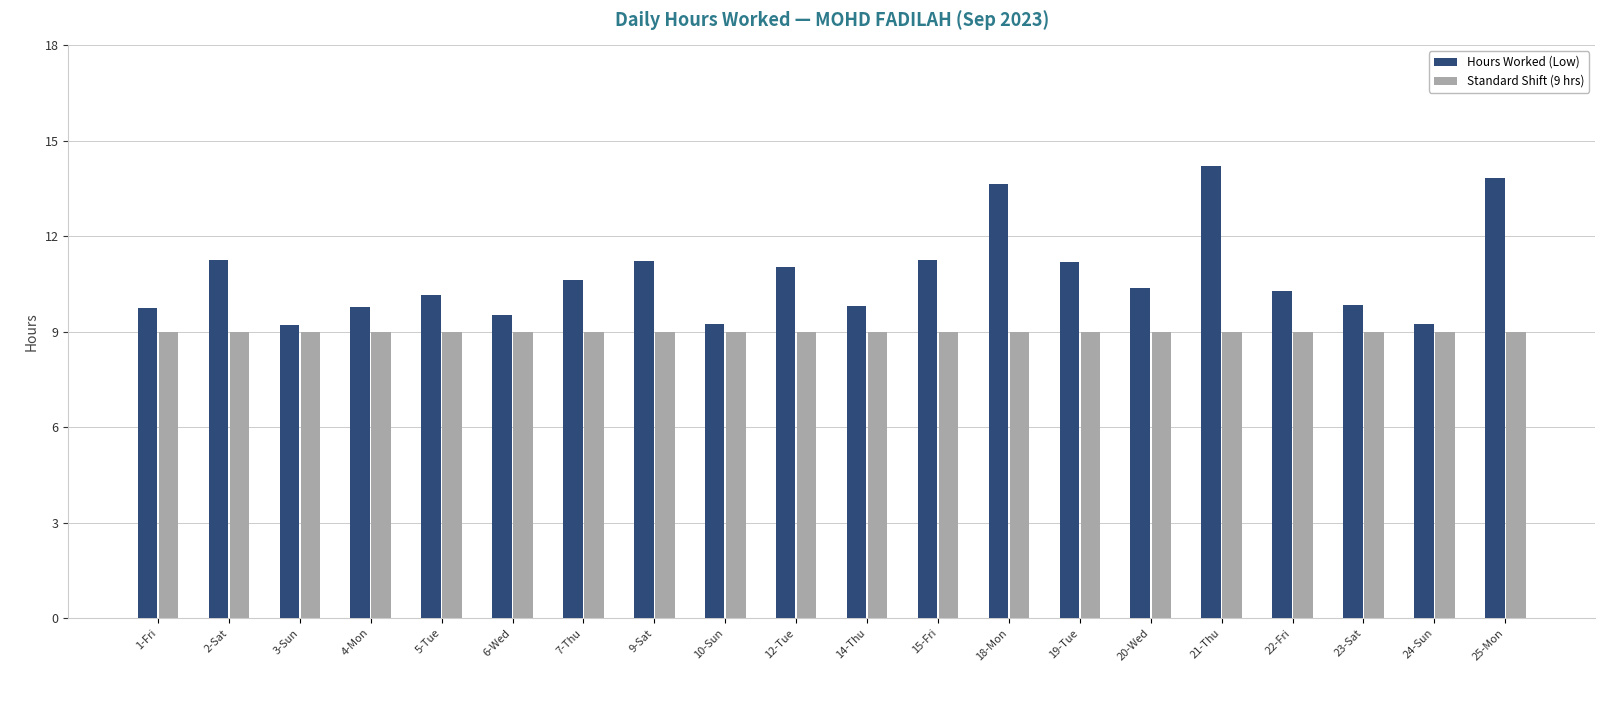

What is the spread (max minus min) of values at 5-Tue?

1.1